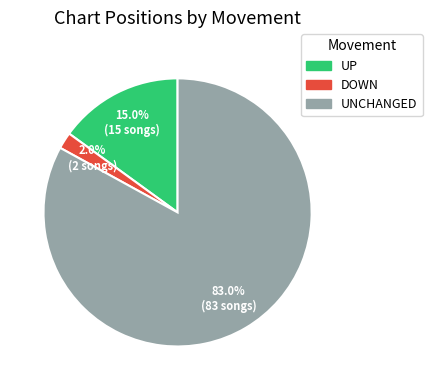

Which category has the biggest portion of the pie?

UNCHANGED